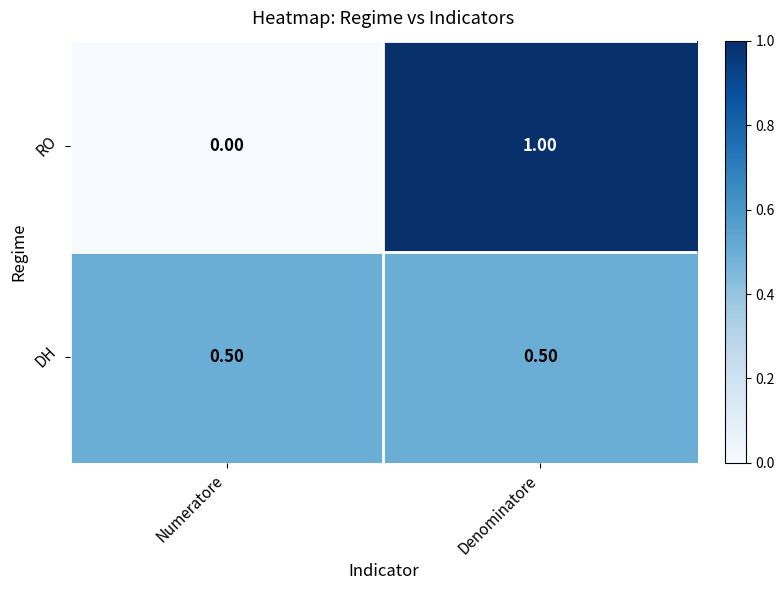

What is the average value of the RO series?

0.5